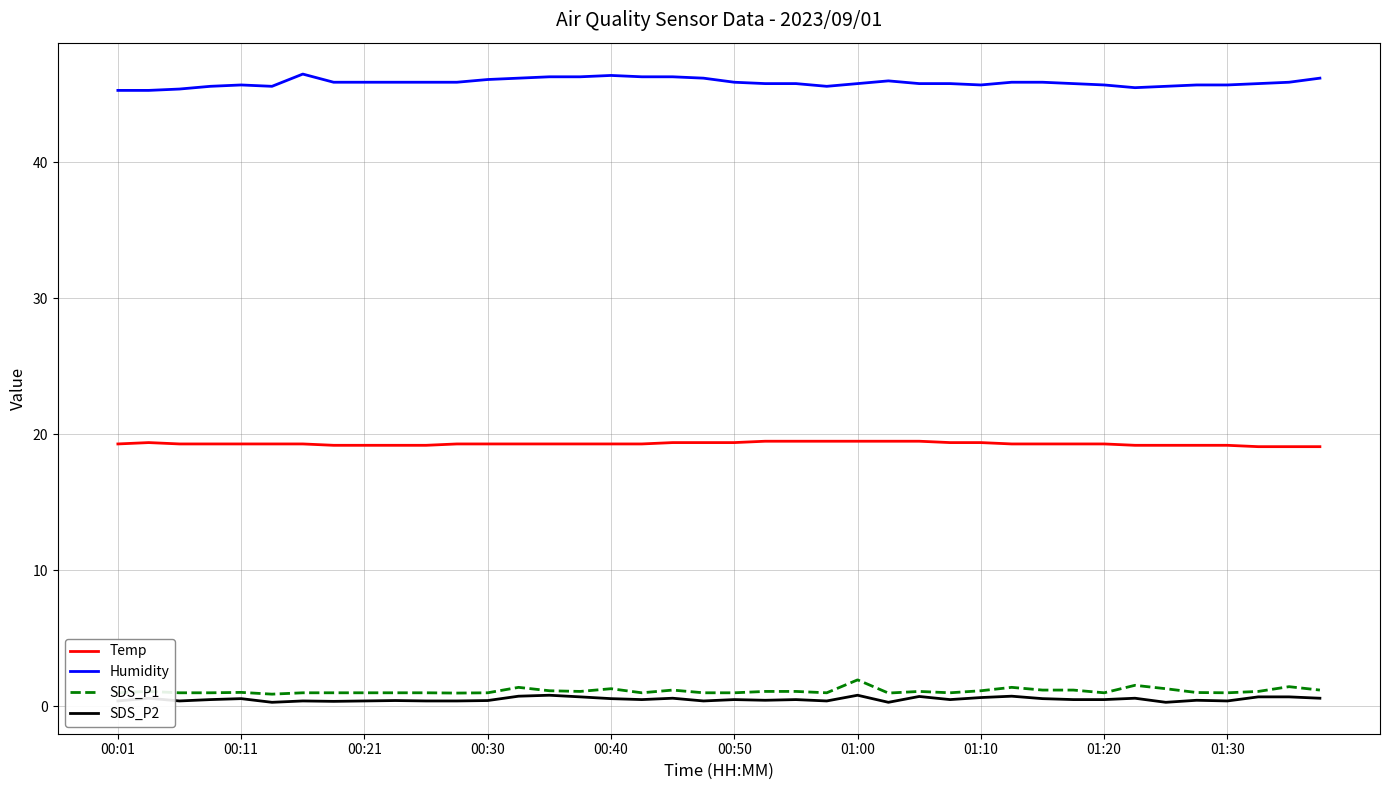

True or false: SDS_P1 has more than 0 points higher than both neighbors.

True